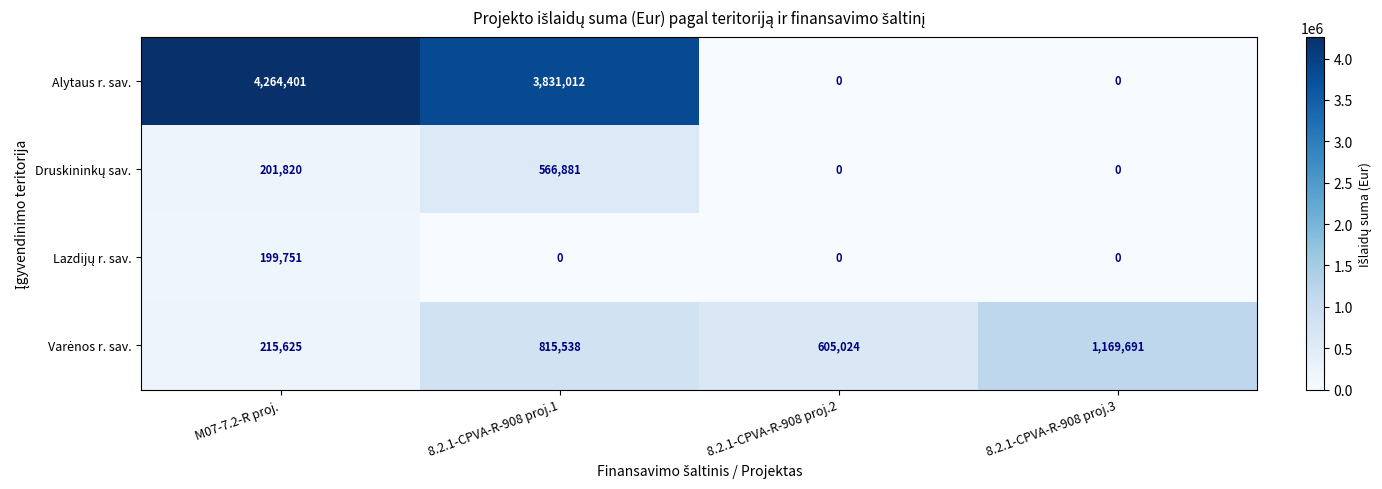

What is the highest value of the Alytaus r. sav. series?

4264401